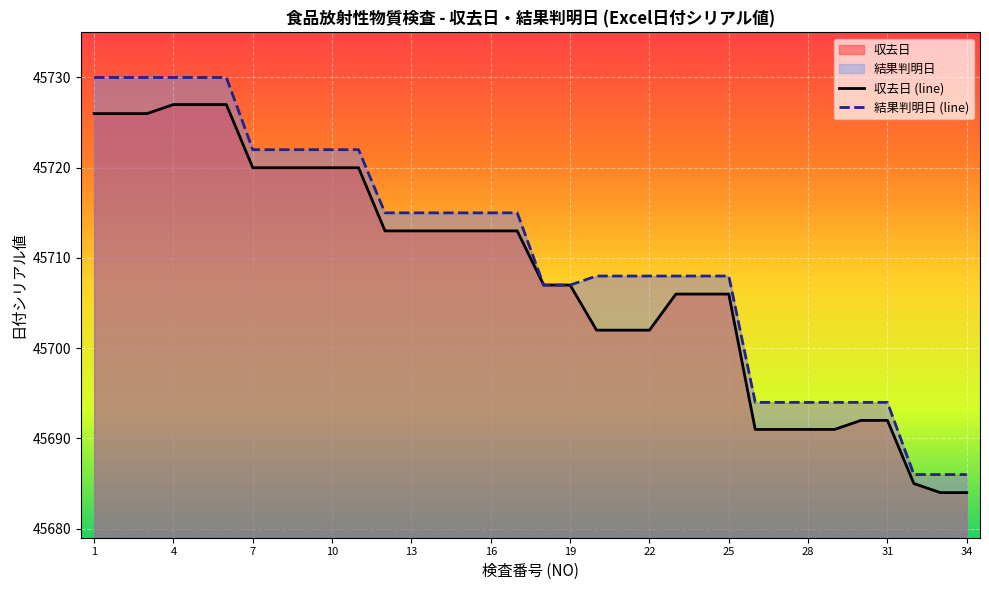

What is the highest value of the 収去日 series?

45727